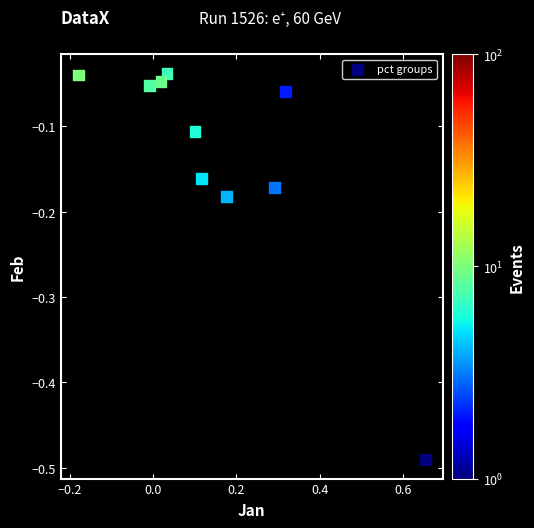

What is the range of X values (max minus min)?

0.8